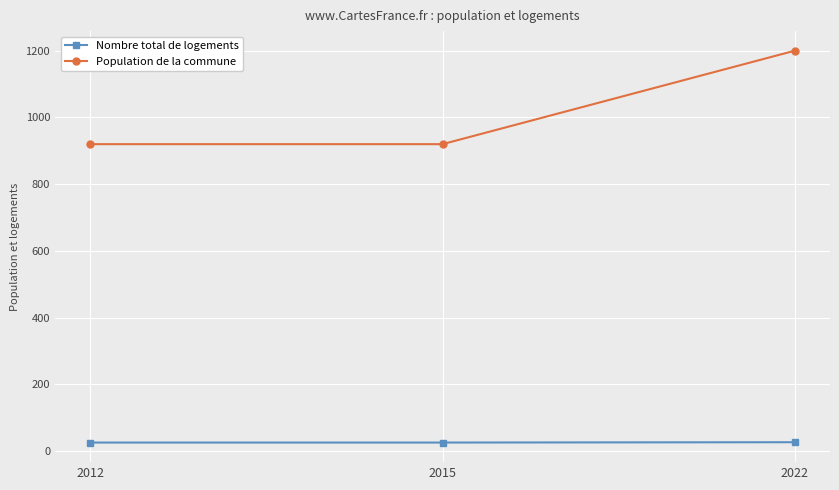

What is the difference between the Nombre total de logements values at 2022 and 2012?

1